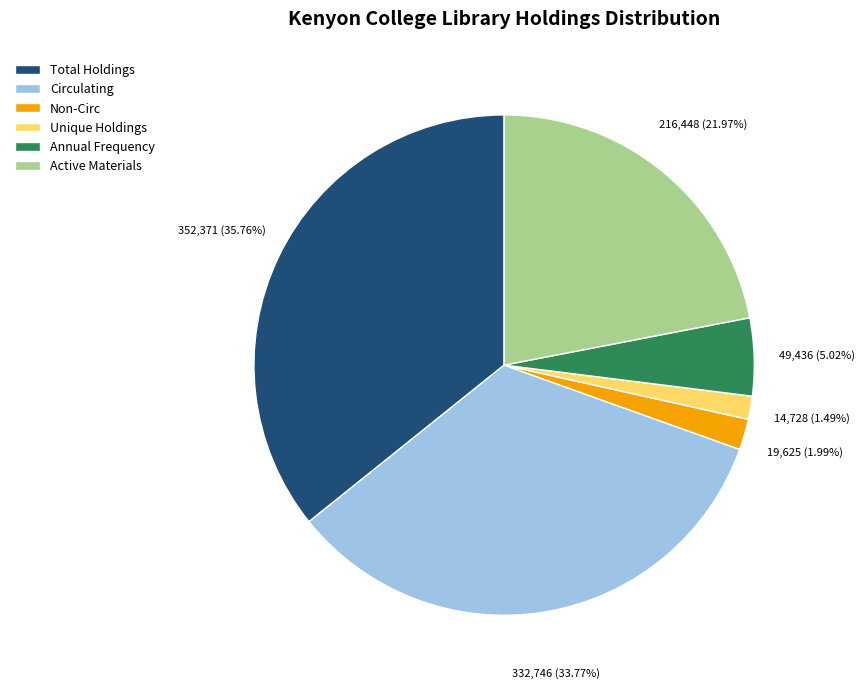

Approximately how many times larger is the value at Annual Frequency compared to Unique Holdings?

3.4